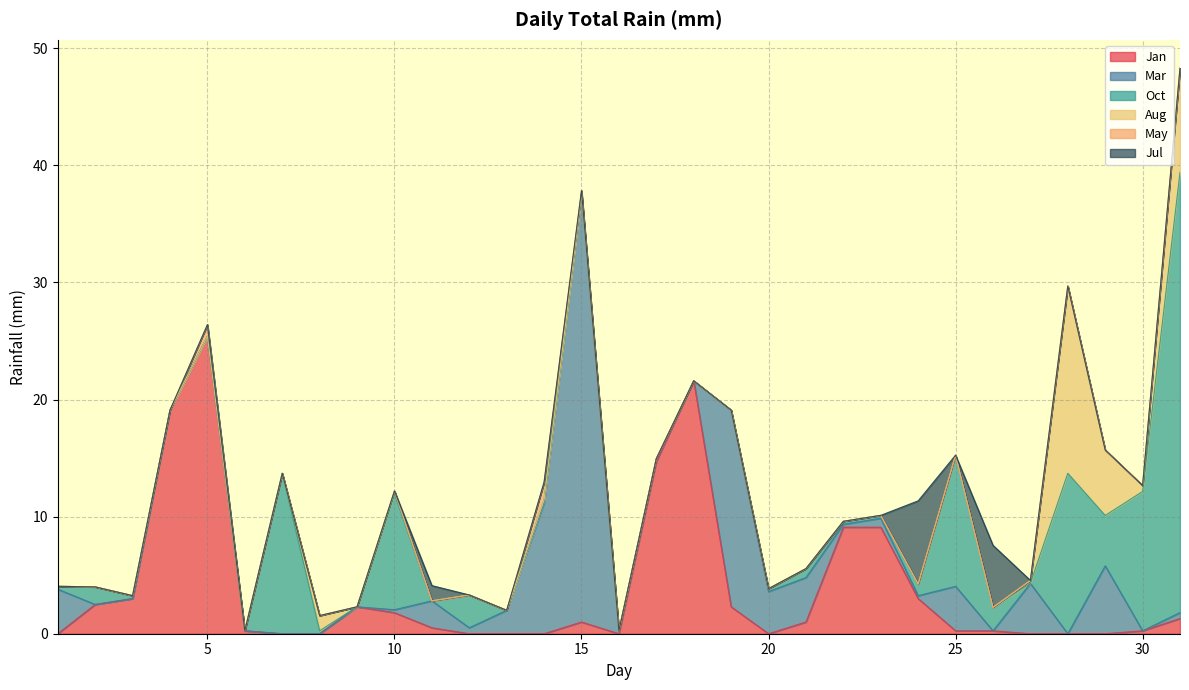

Between which two adjacent categories do Jan and Aug first intersect?

8 and 9